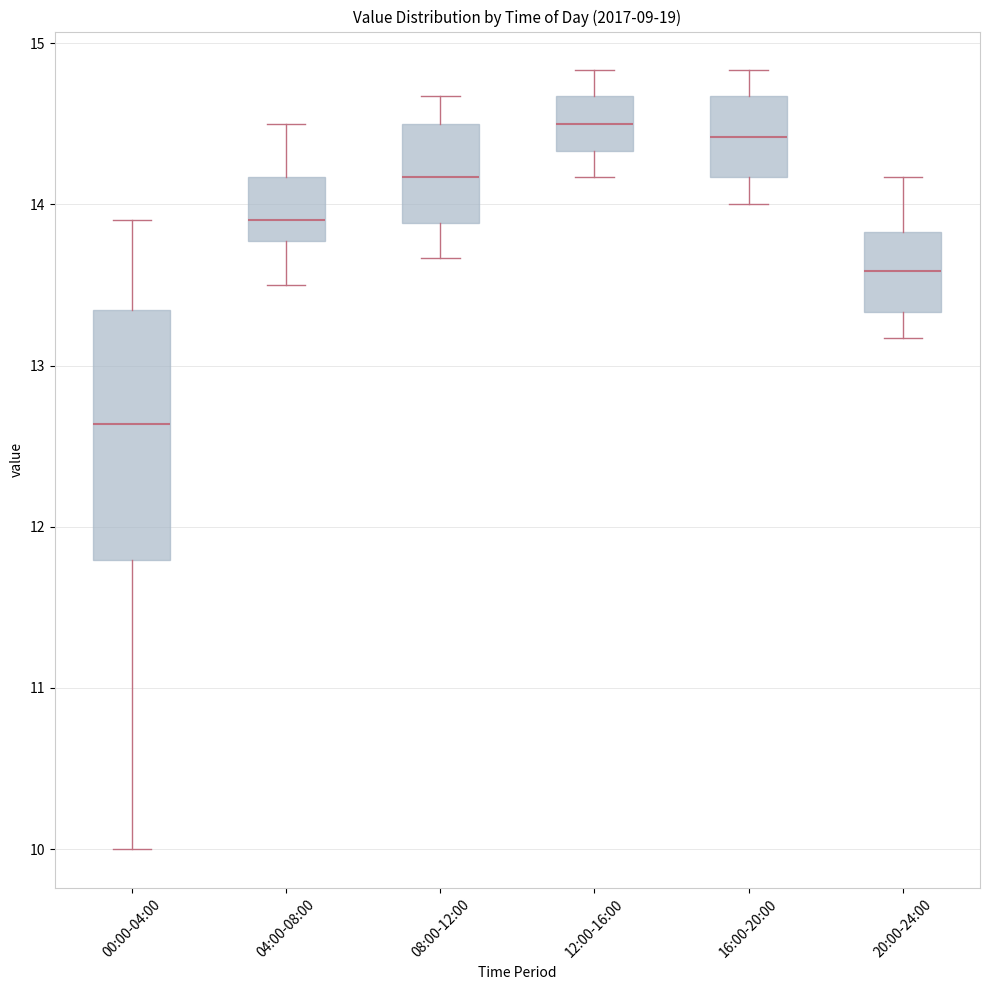

Reading left to right, read every box against the y-axis: the position of its median line, the range the box covers, and the ends of its whiskers. The values are not printed on the chart, so give them approximately, as read against the axis.

00:00-04:00: median 12.6, box 11.8 to 13.3, whiskers 10.0 to 13.9
04:00-08:00: median 13.9, box 13.8 to 14.2, whiskers 13.5 to 14.5
08:00-12:00: median 14.2, box 13.9 to 14.5, whiskers 13.7 to 14.7
12:00-16:00: median 14.5, box 14.3 to 14.7, whiskers 14.2 to 14.8
16:00-20:00: median 14.4, box 14.2 to 14.7, whiskers 14.0 to 14.8
20:00-24:00: median 13.6, box 13.3 to 13.8, whiskers 13.2 to 14.2